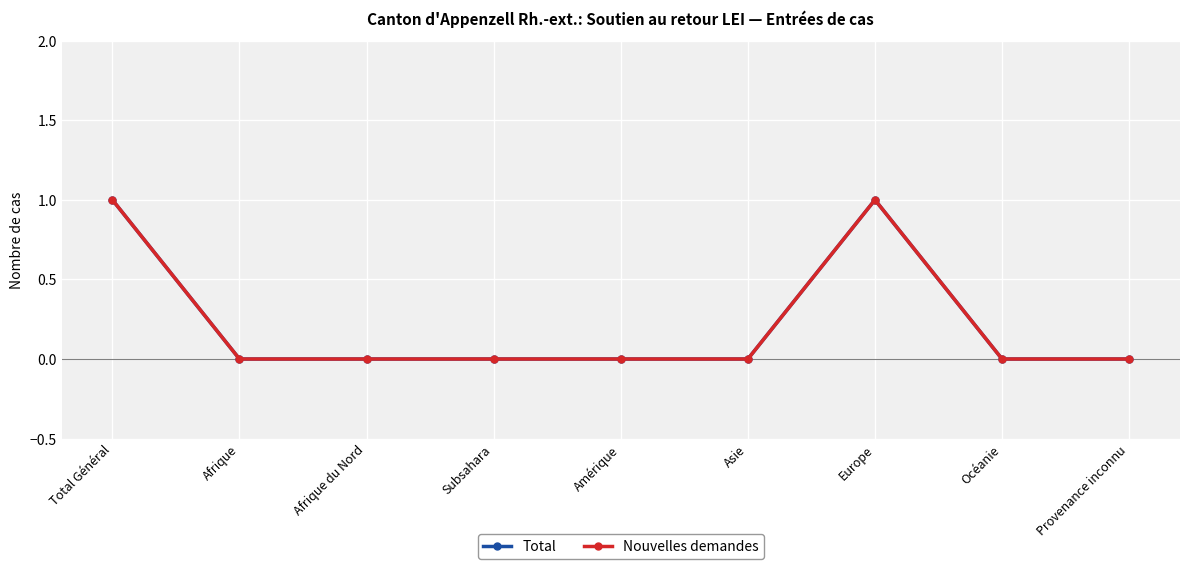

Is this an area chart (filled region under the line)?

No